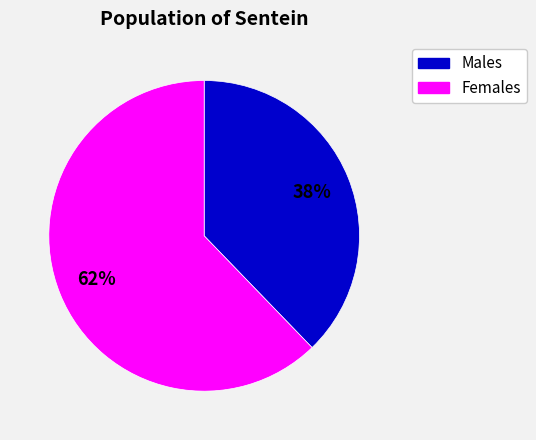

Rank the categories by value from lowest to highest.

Males, Females